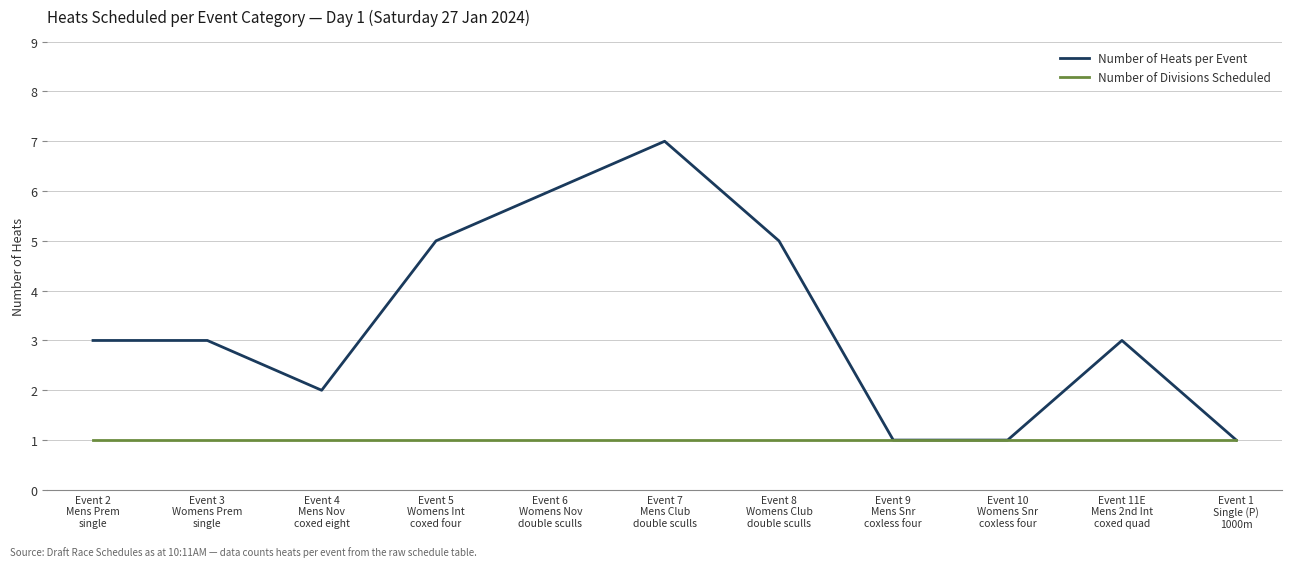

Is this an area chart (filled region under the line)?

No